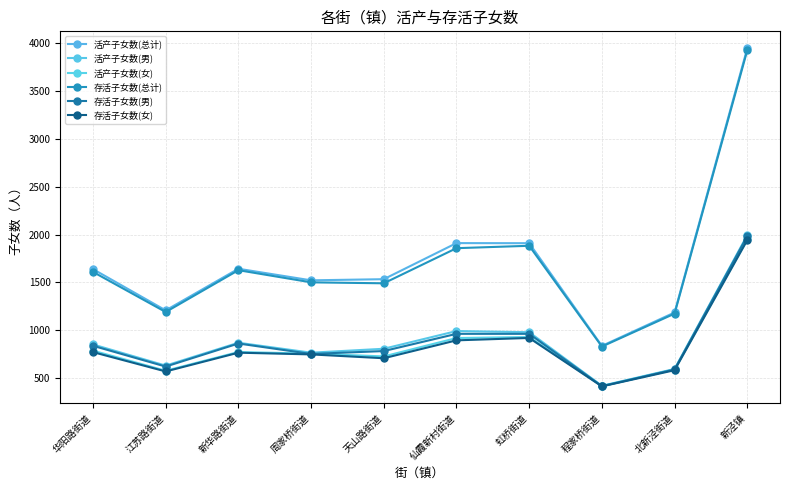

What is the difference between the maximum and minimum values in the 存活子女数(女) series?

1528